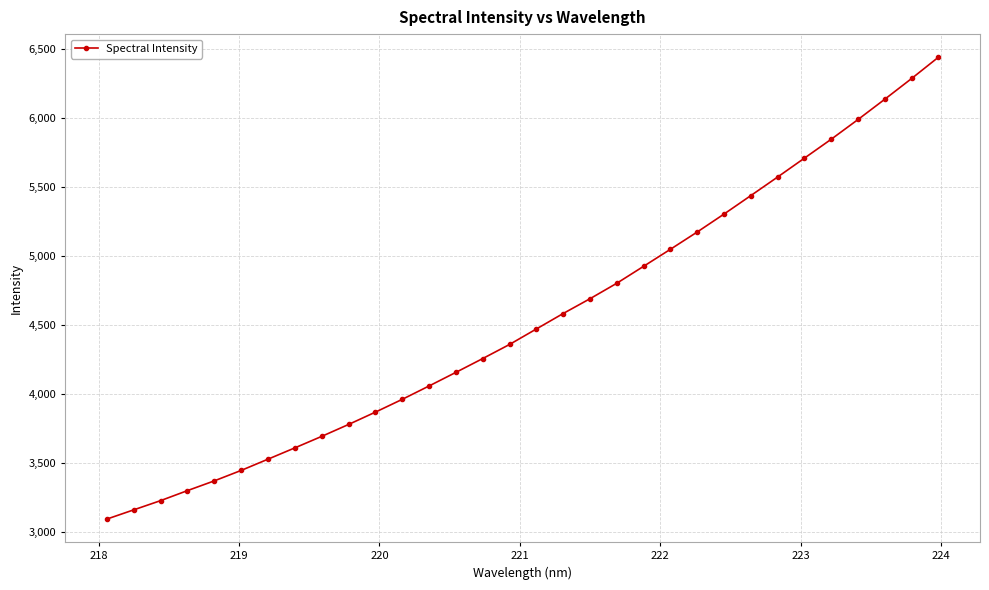

What is the sum of all values?

145320.8